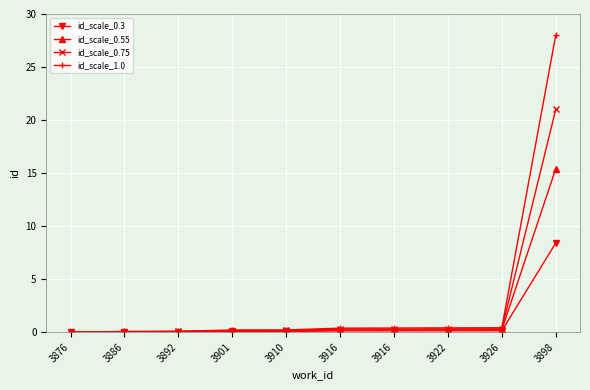

True or false: id_scale_0.75 has a value of 0.3 at 3916.

True